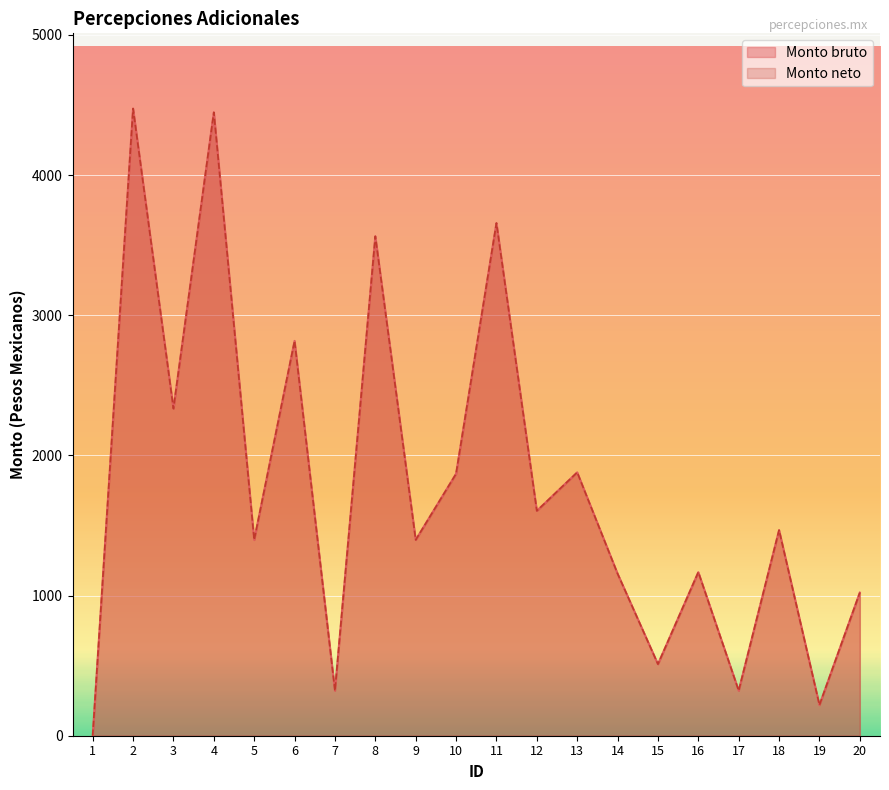

Where is the first local maximum for Monto bruto?

2